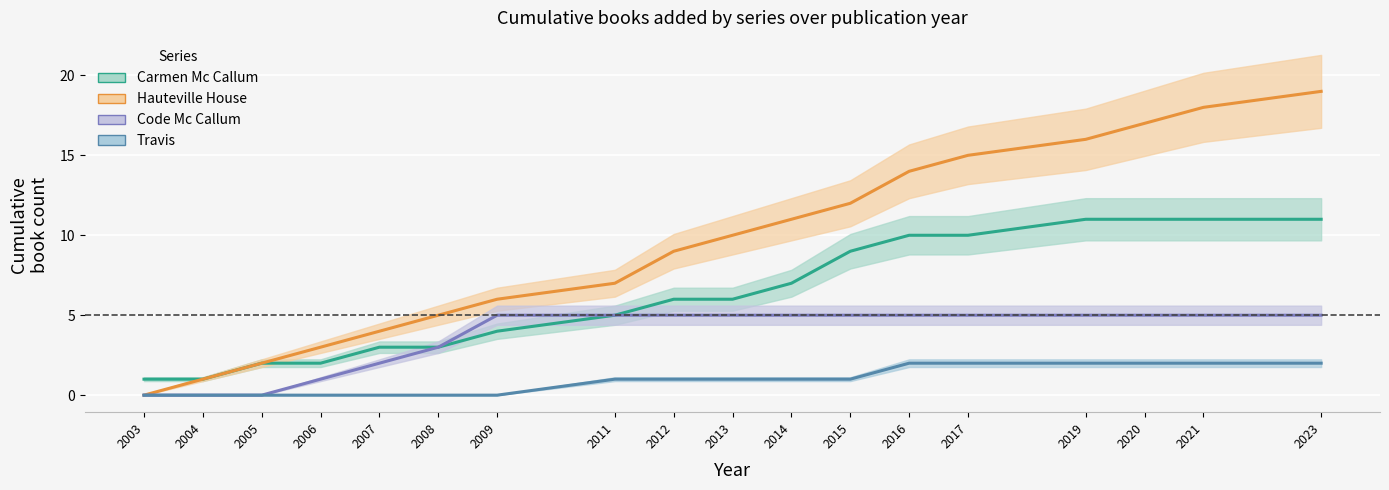

The value of Code Mc Callum at 2021 is 5. True or false?

True